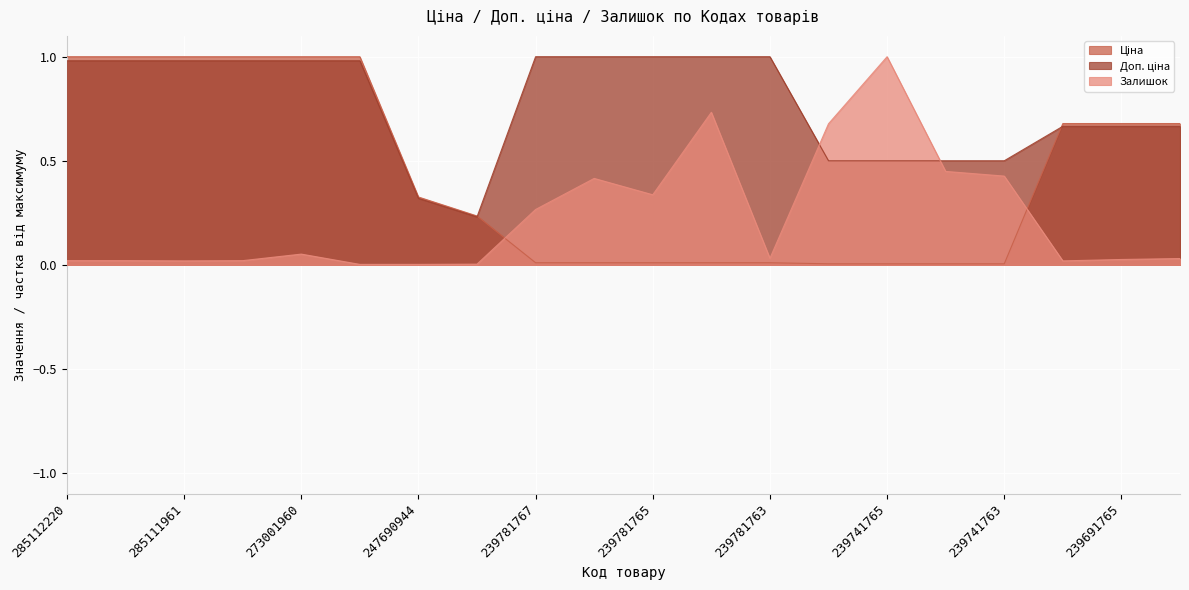

What are all the series names shown in the legend?

Ціна (line), Доп. ціна (line), Залишок (line)